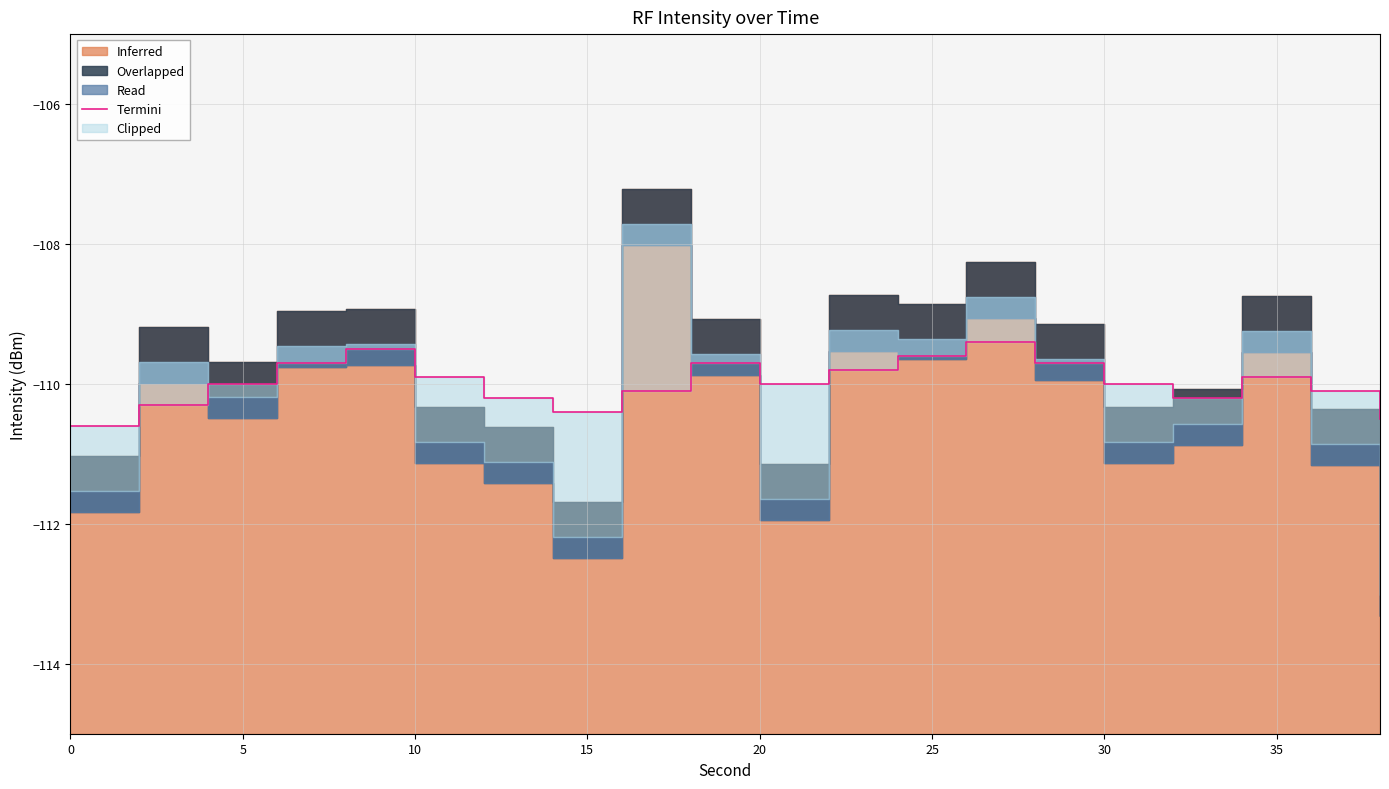

Where is the data nearest to the value -110?

10